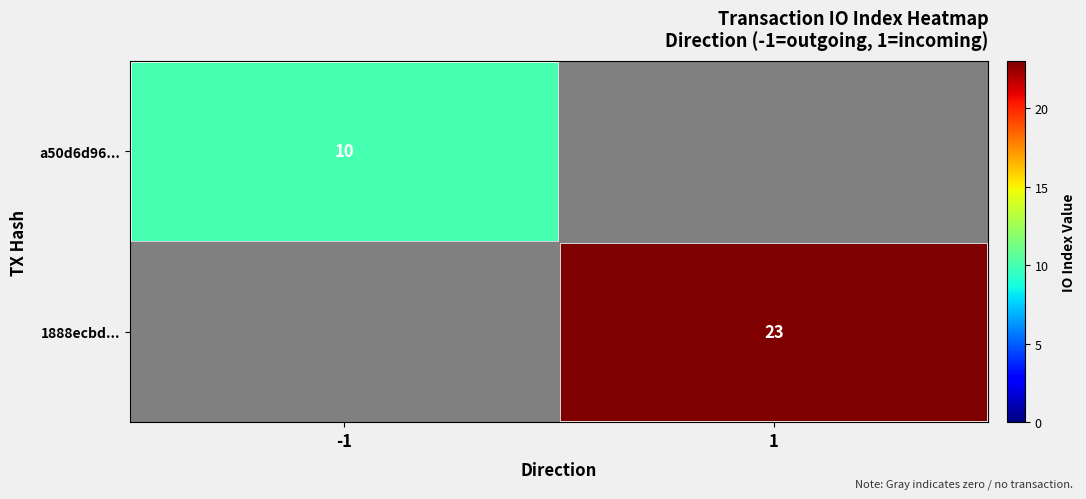

The 1888ecbd... series shows 9 at 1. True or false?

False